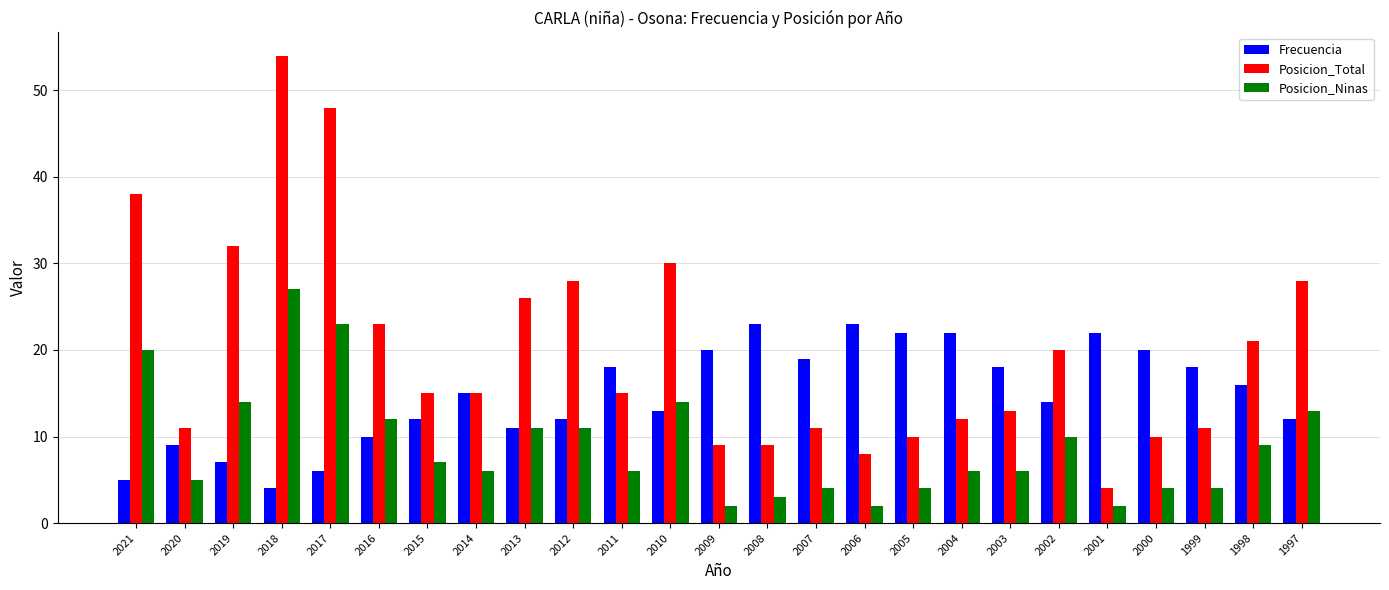

Reading left to right, transcribe all the data shown in this chart.

Frecuencia: 5	9	7	4	6	10	12	15	11	12	18	13	20	23	19	23	22	22	18	14	22	20	18	16	12
Posicion_Total: 38	11	32	54	48	23	15	15	26	28	15	30	9	9	11	8	10	12	13	20	4	10	11	21	28
Posicion_Ninas: 20	5	14	27	23	12	7	6	11	11	6	14	2	3	4	2	4	6	6	10	2	4	4	9	13